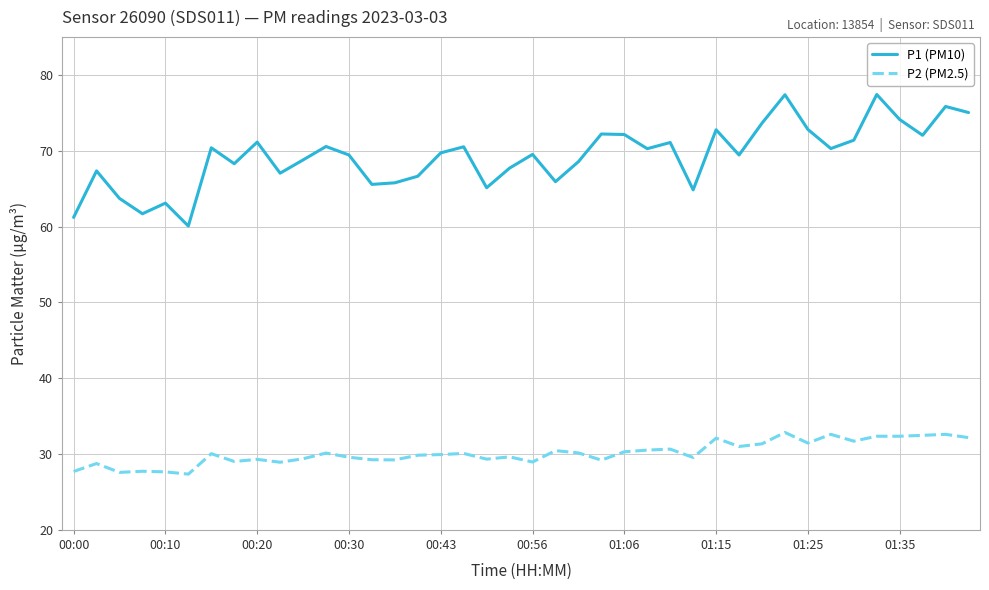

Which series has the largest total across all categories?

P1 (PM10)